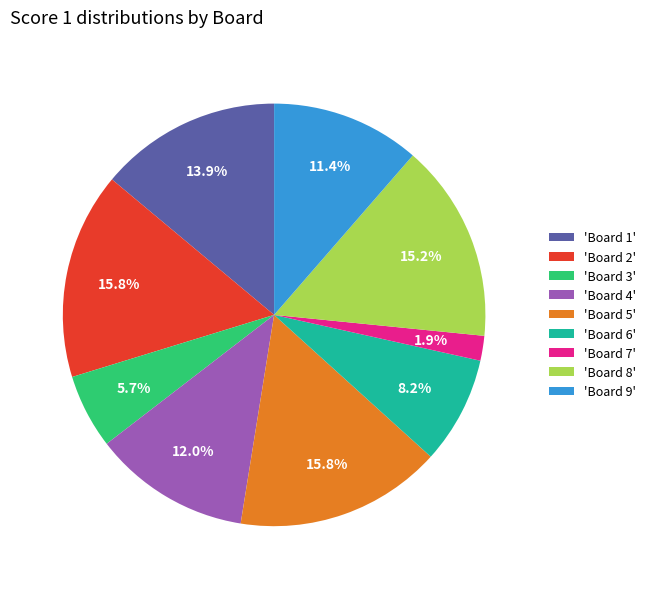

Which slice is the smallest?

'Board 7'